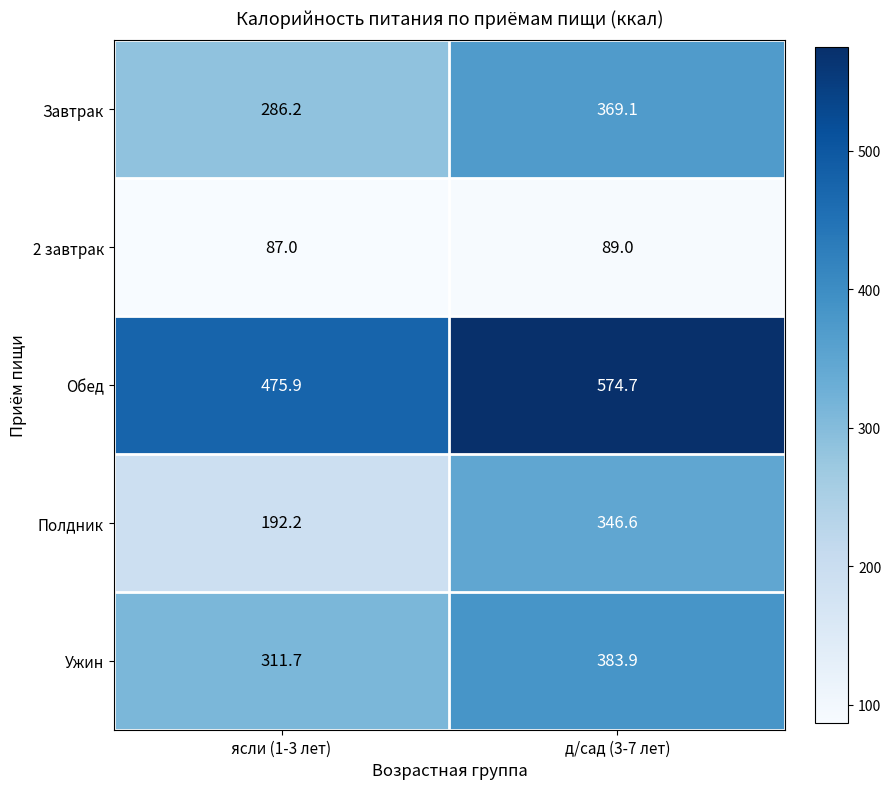

Is it true that Обед equals 185.6 at д/сад (3-7 лет)?

False